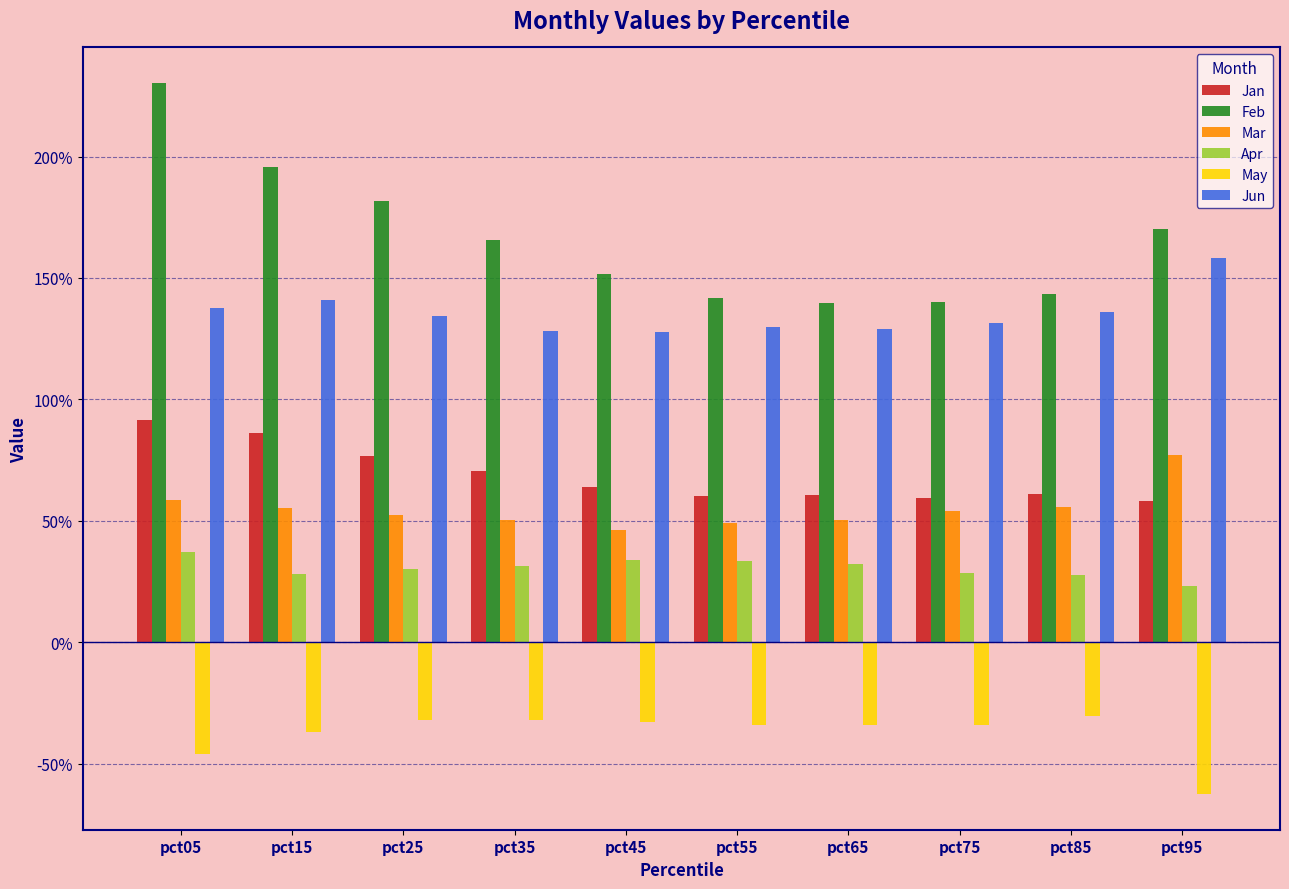

What are all the series names shown in the legend?

Jan, Feb, Mar, Apr, May, Jun